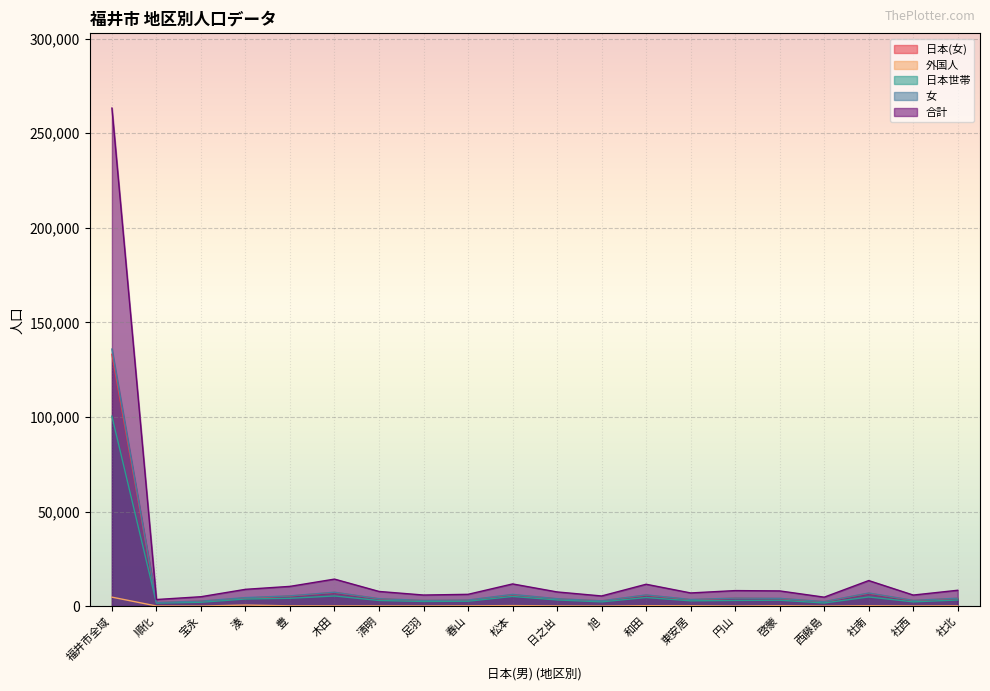

Which series has the largest range (max minus min)?

合計